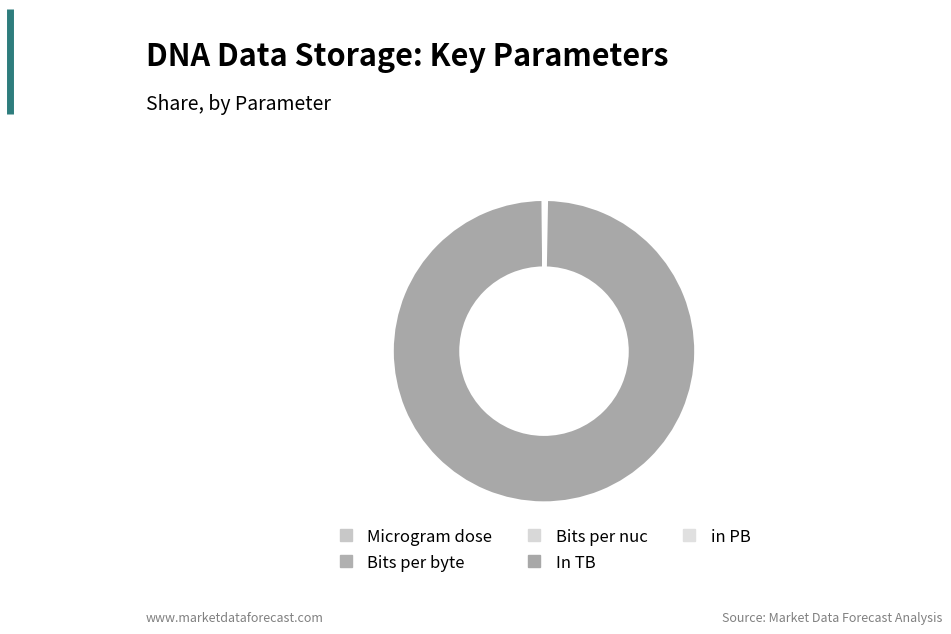

Combined, do in PB and In TB account for over 50%?

Yes